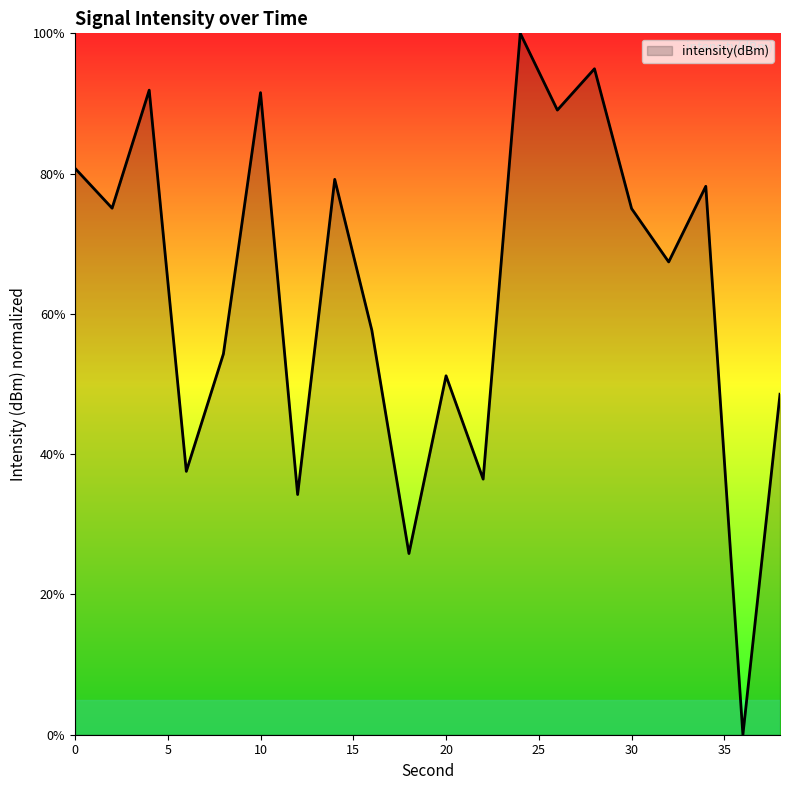

What is the greatest value displayed?

100.0